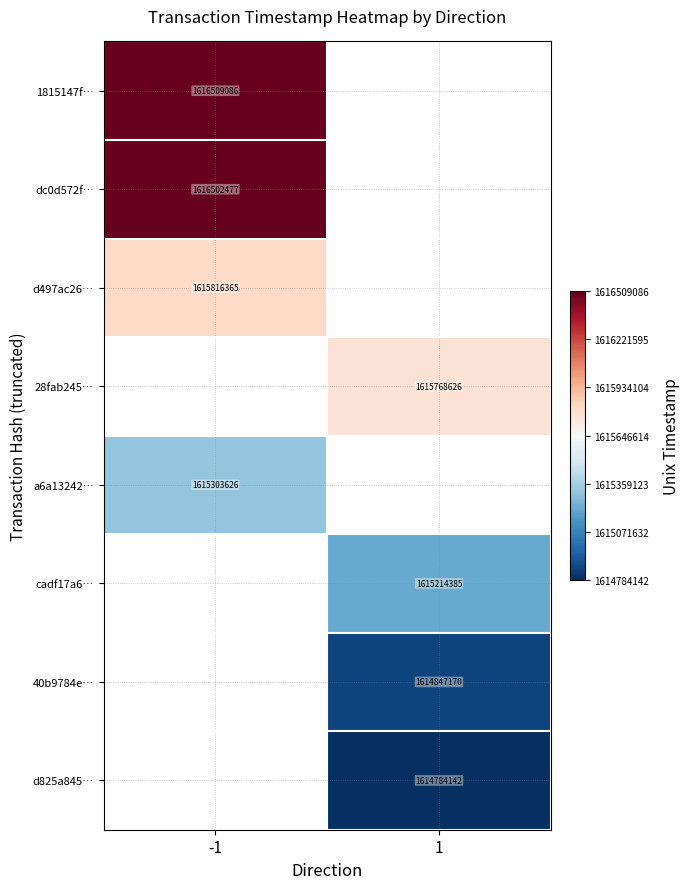

What is the spread (max minus min) of values at -1?

1205460.0